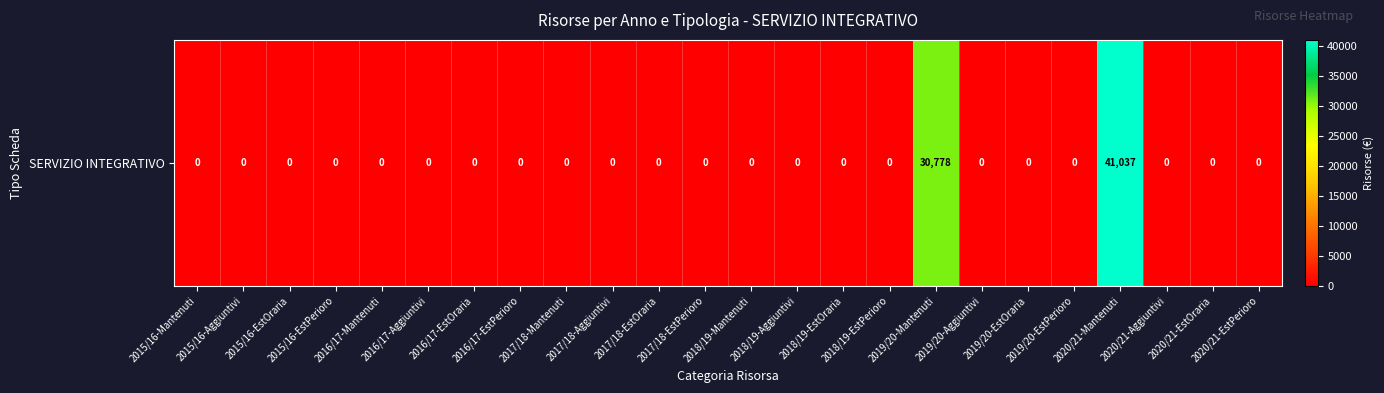

Count the number of values greater than 0.

2